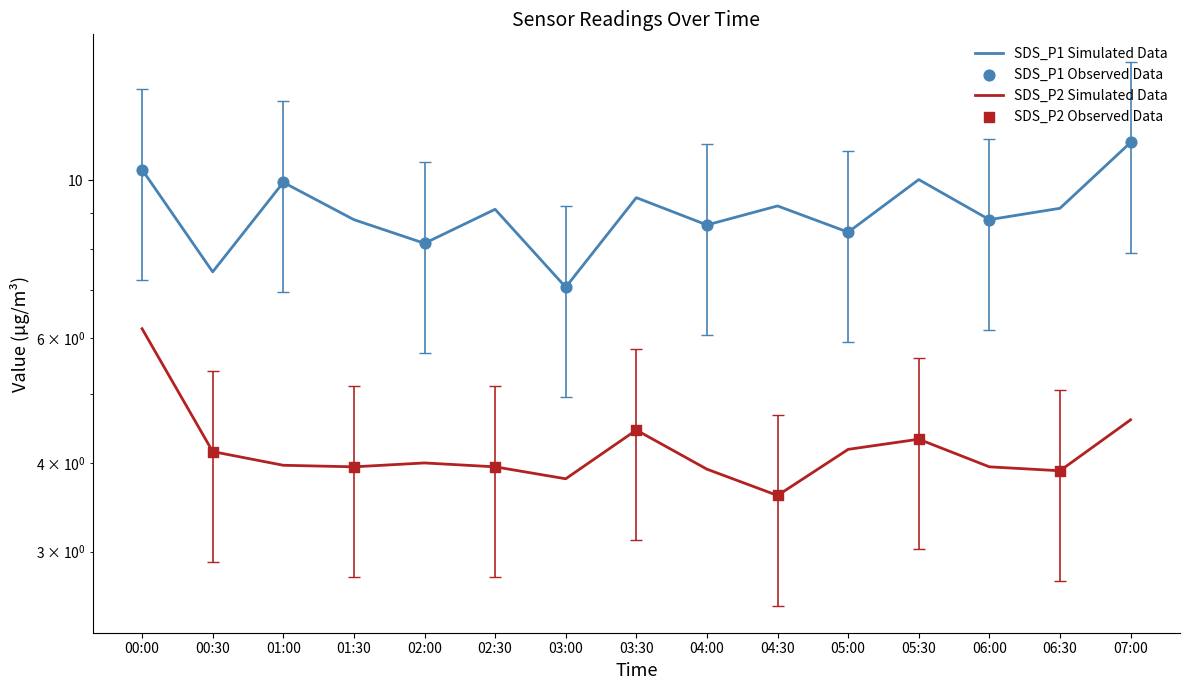

At how many categories does at least one series exceed 8?

13